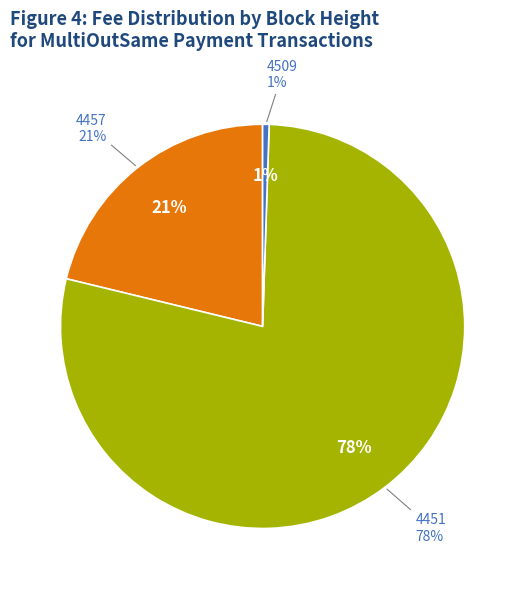

Count the number of slices in the pie.

3